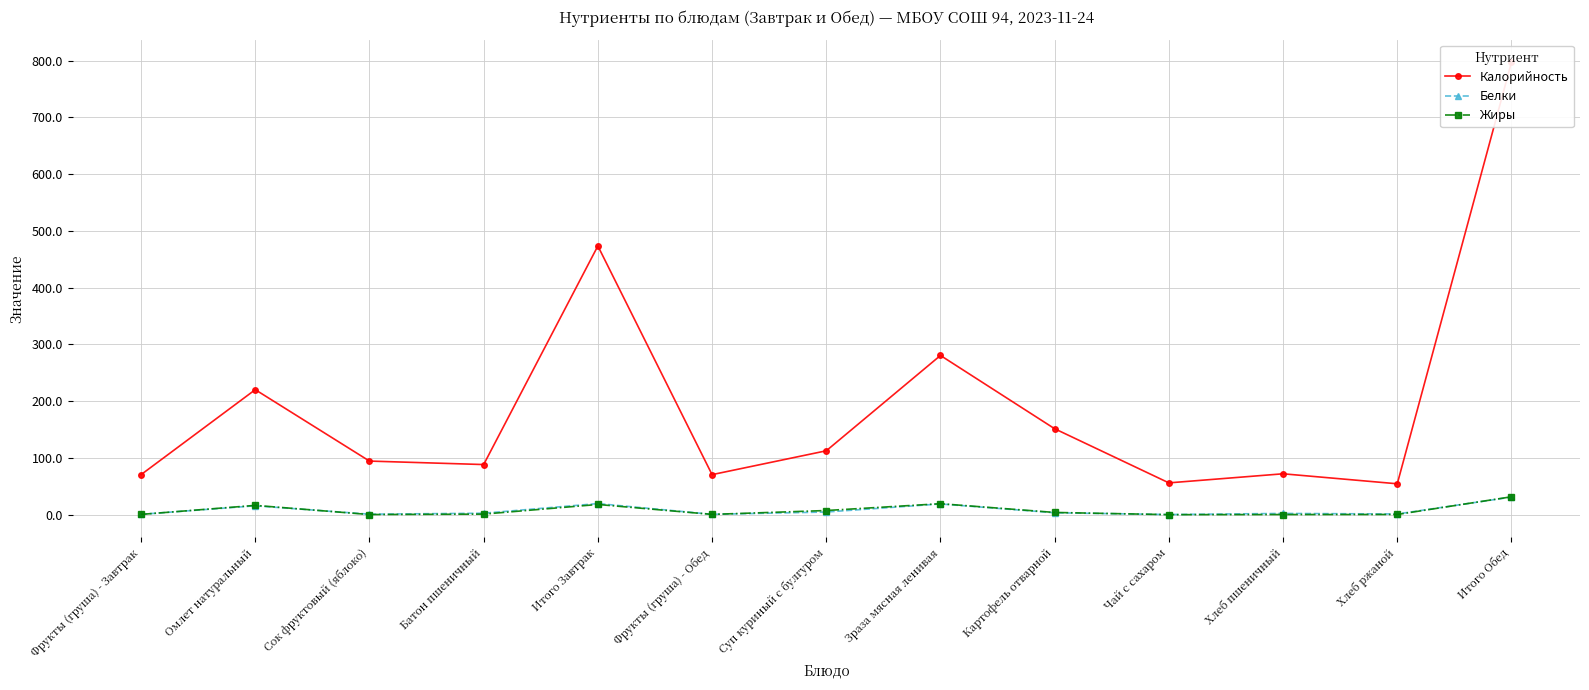

What is the label of the 4th point from the right?

Чай с сахаром